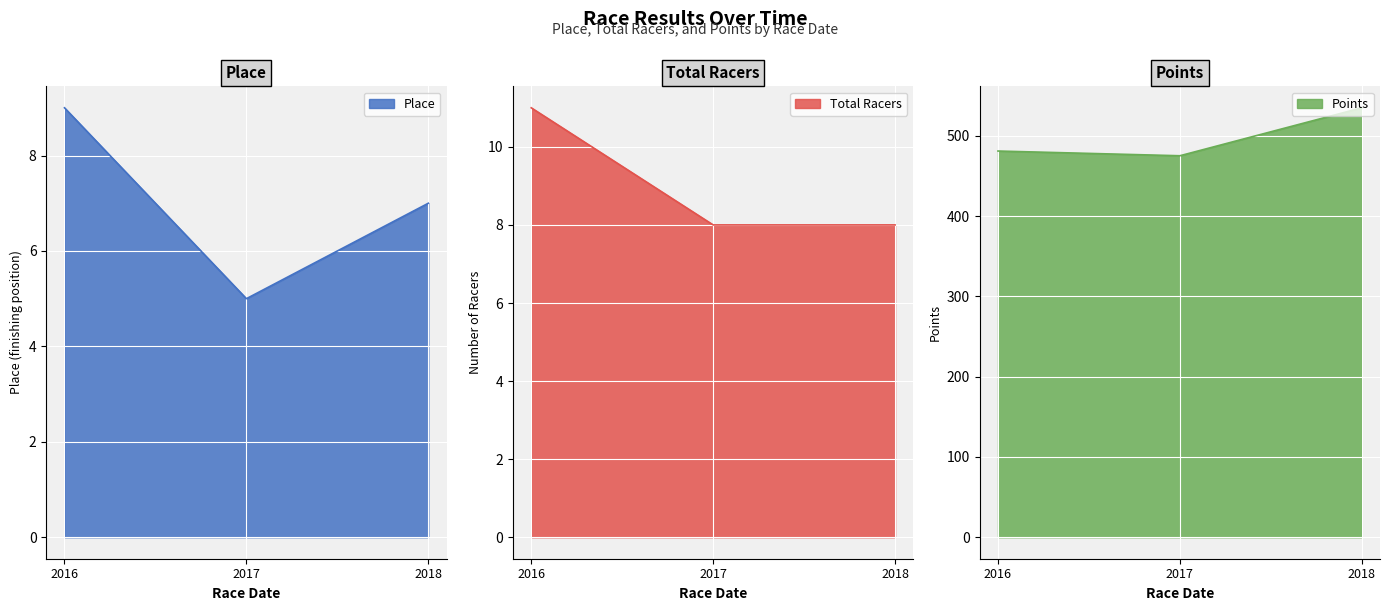

What is the lowest value of the Total Racers series?

8